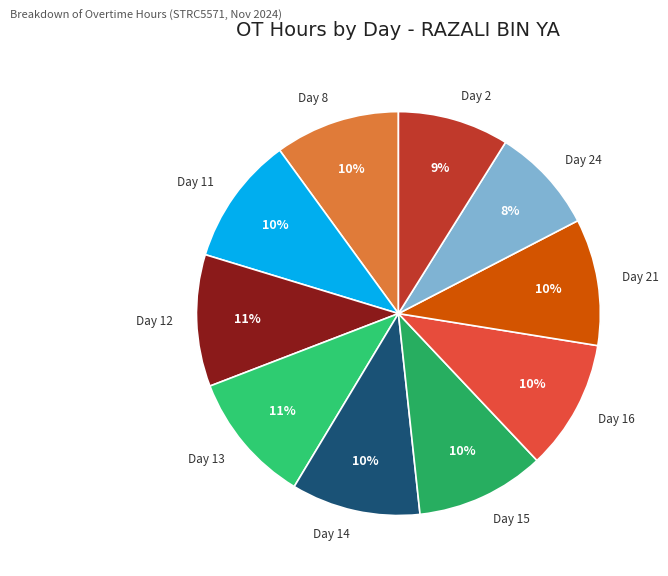

To the nearest percent, what portion does Day 2 represent?

9%